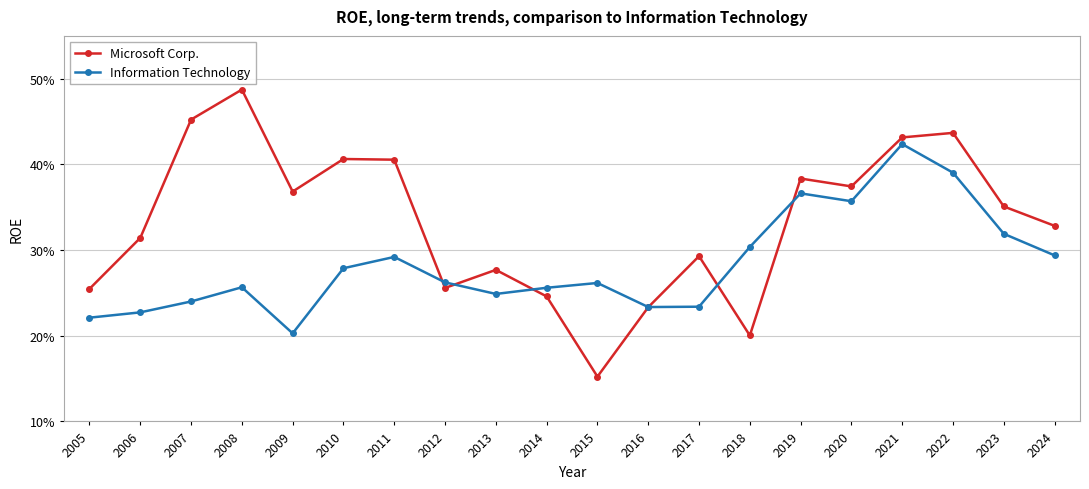

What is the difference between the maximum and minimum values in the Microsoft Corp. series?

0.3